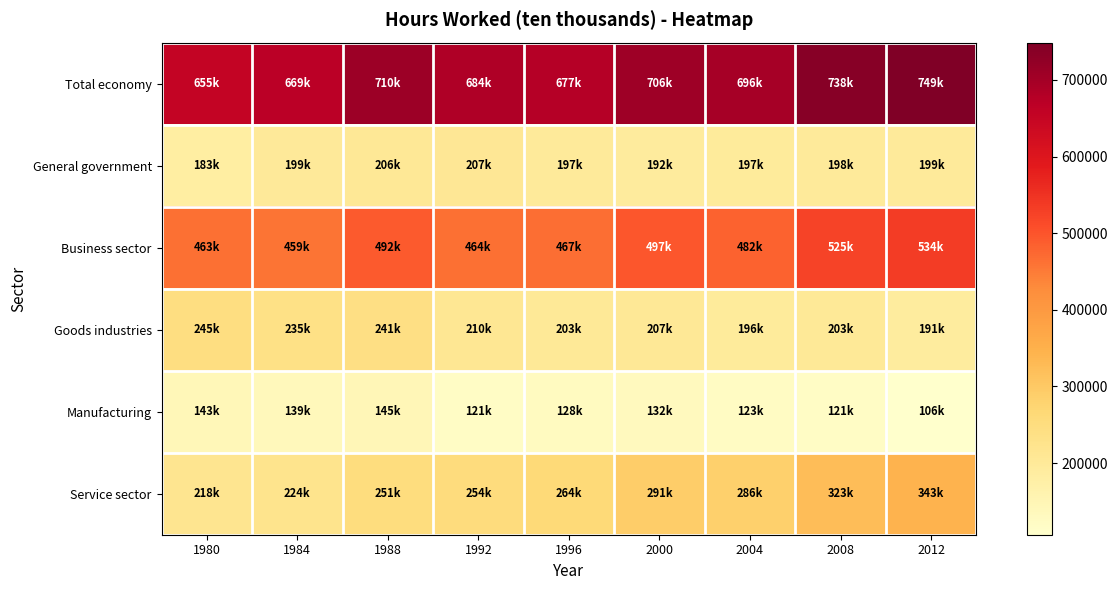

What is the total value across all series at 2004?

1980211